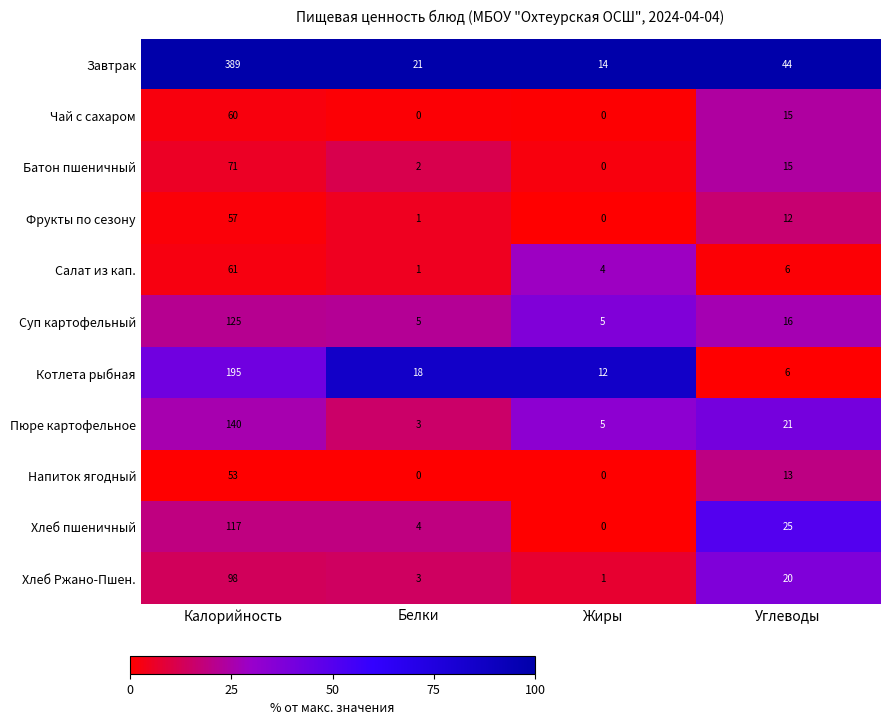

What is the average value of the Салат из кап. series?

18